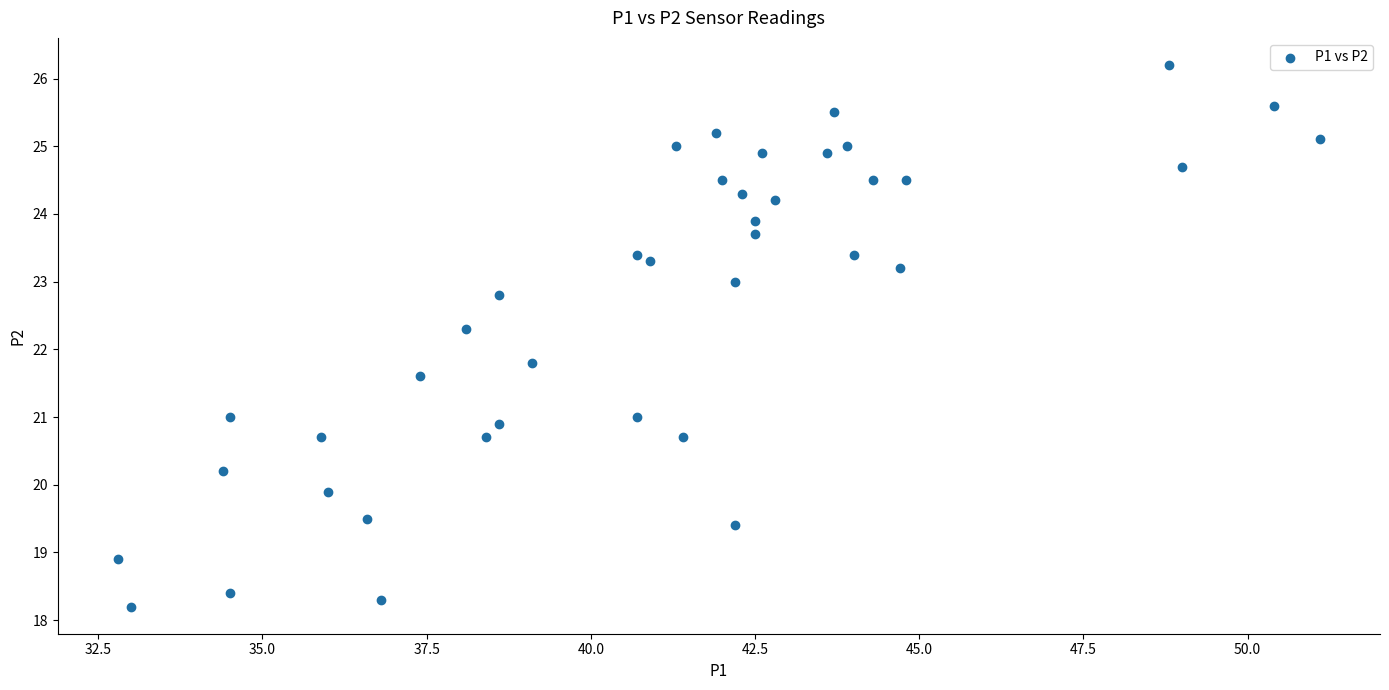

What is the range of Y values (max minus min)?

8.0